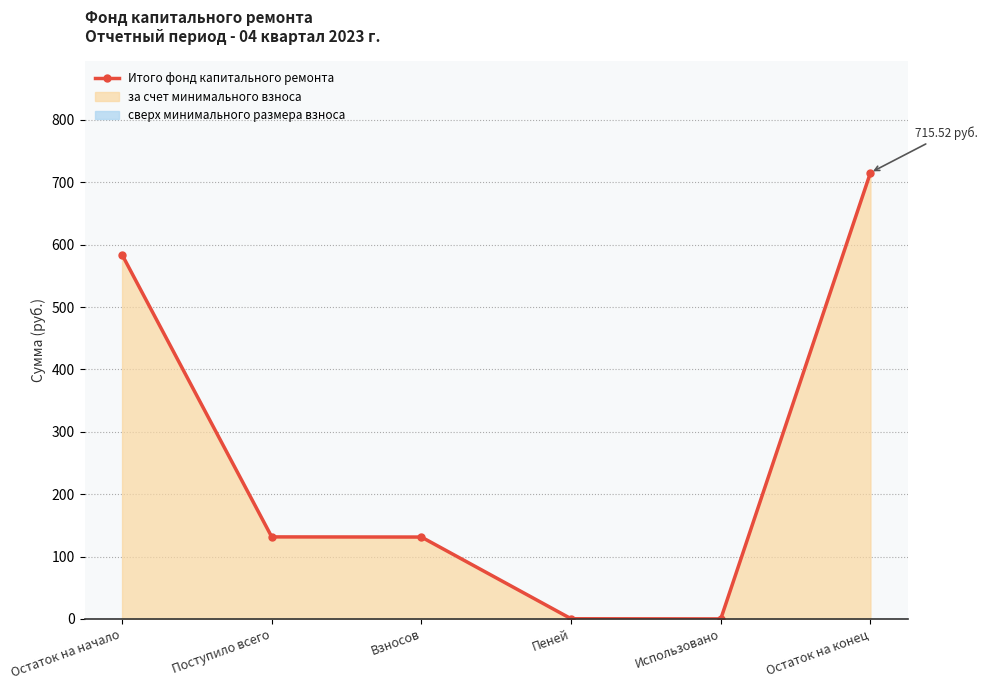

Where is the data nearest to the value 357?

Поступило всего